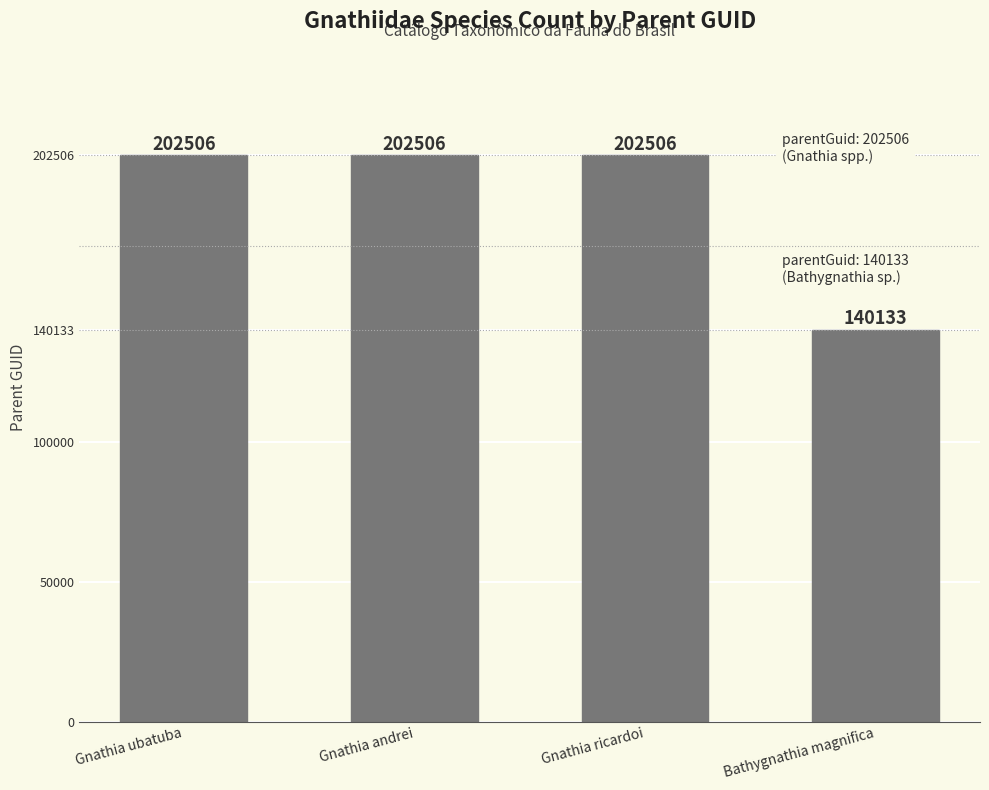

What is the sum of all values?

747651